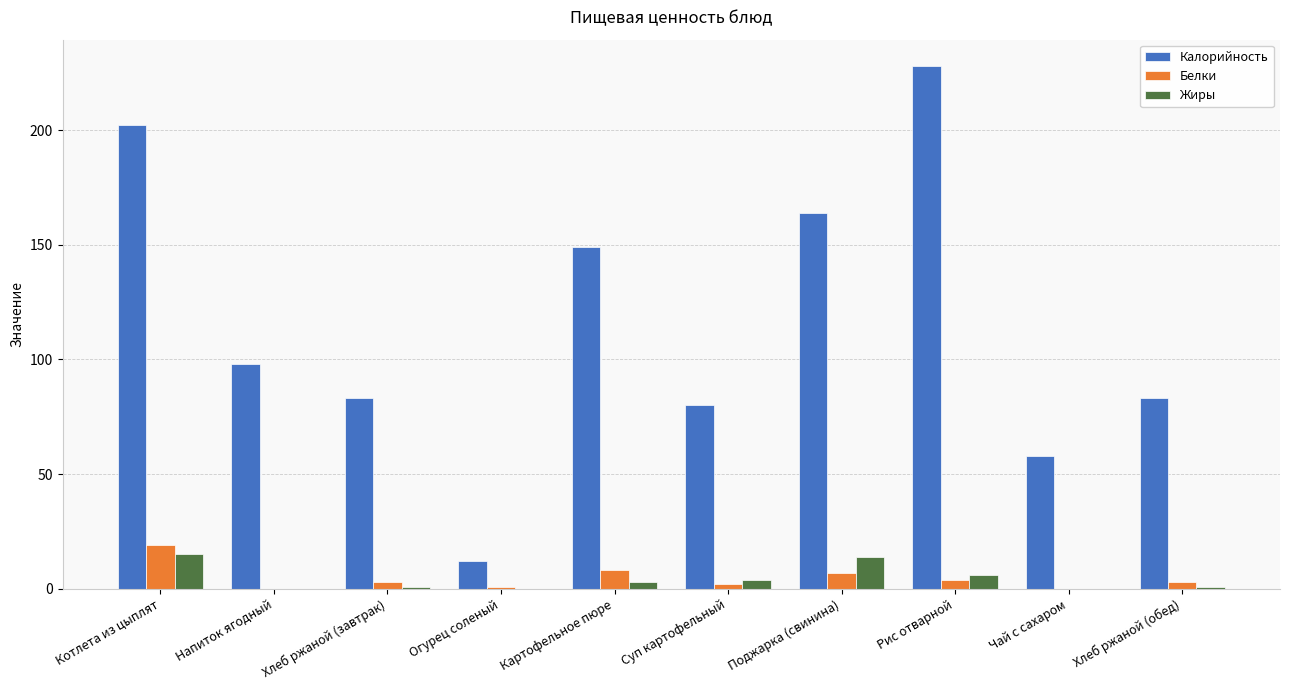

Reading left to right, list all the values displayed in this chart.

Калорийность: Котлета из цыплят=202	Напиток ягодный=98	Хлеб ржаной (завтрак)=83	Огурец соленый=12	Картофельное пюре=149	Суп картофельный=80	Поджарка (свинина)=164	Рис отварной=228	Чай с сахаром=58	Хлеб ржаной (обед)=83
Белки: Котлета из цыплят=19	Напиток ягодный=0	Хлеб ржаной (завтрак)=3	Огурец соленый=1	Картофельное пюре=8	Суп картофельный=2	Поджарка (свинина)=7	Рис отварной=4	Чай с сахаром=0	Хлеб ржаной (обед)=3
Жиры: Котлета из цыплят=15	Напиток ягодный=0	Хлеб ржаной (завтрак)=1	Огурец соленый=0	Картофельное пюре=3	Суп картофельный=4	Поджарка (свинина)=14	Рис отварной=6	Чай с сахаром=0	Хлеб ржаной (обед)=1